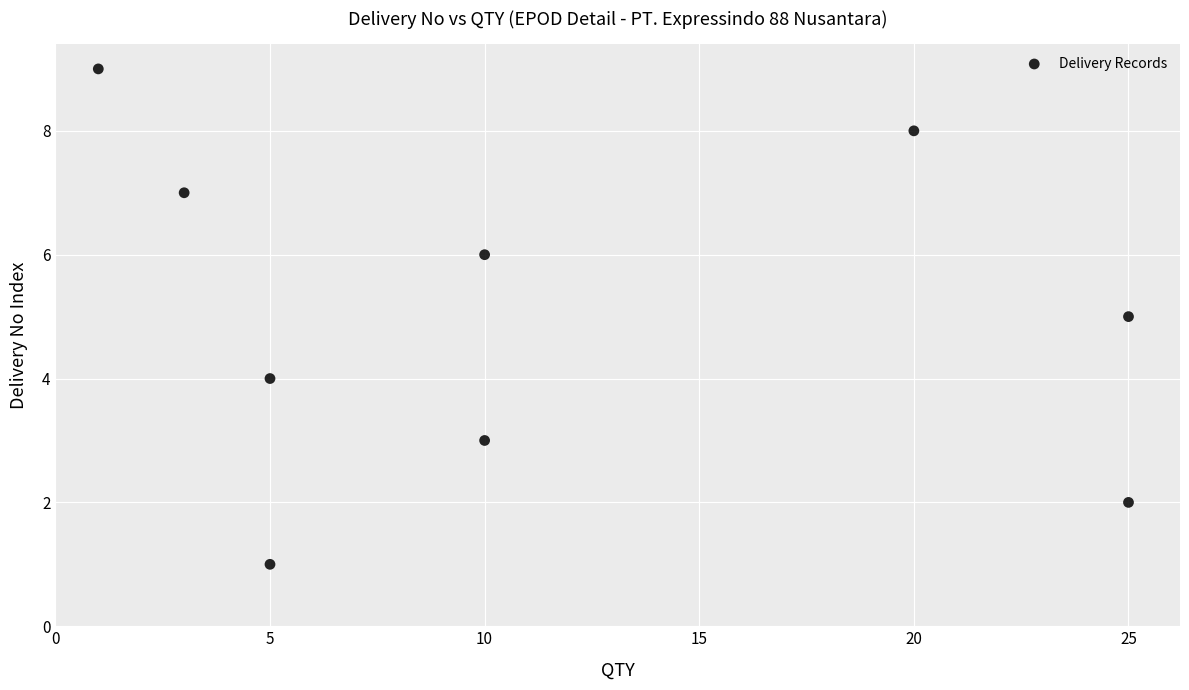

What is the average Y value?

5